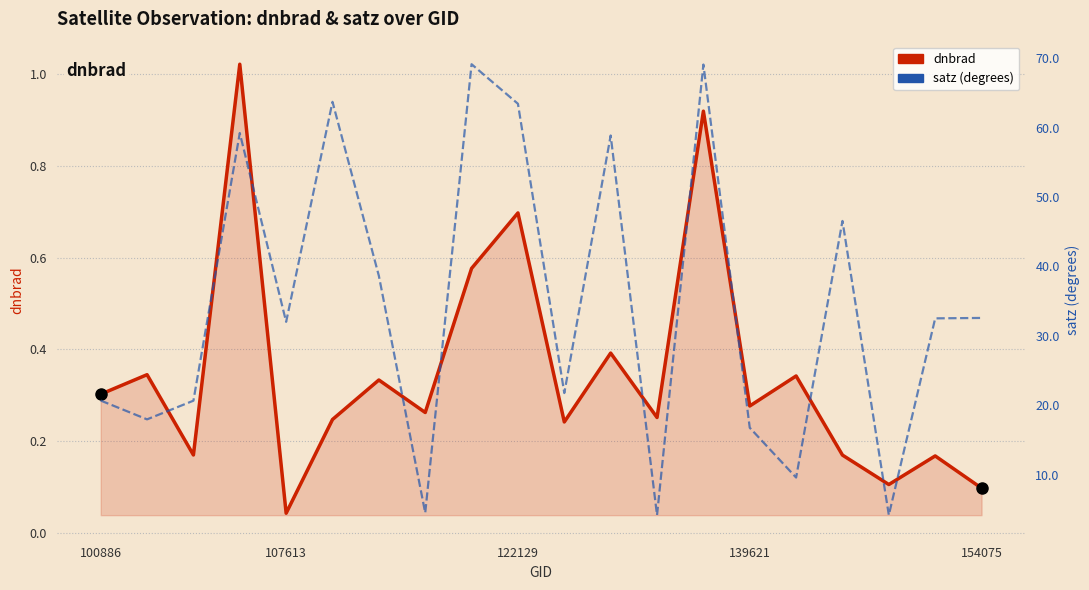

What is the sum of the satz values at 16 and 100886?

67.2